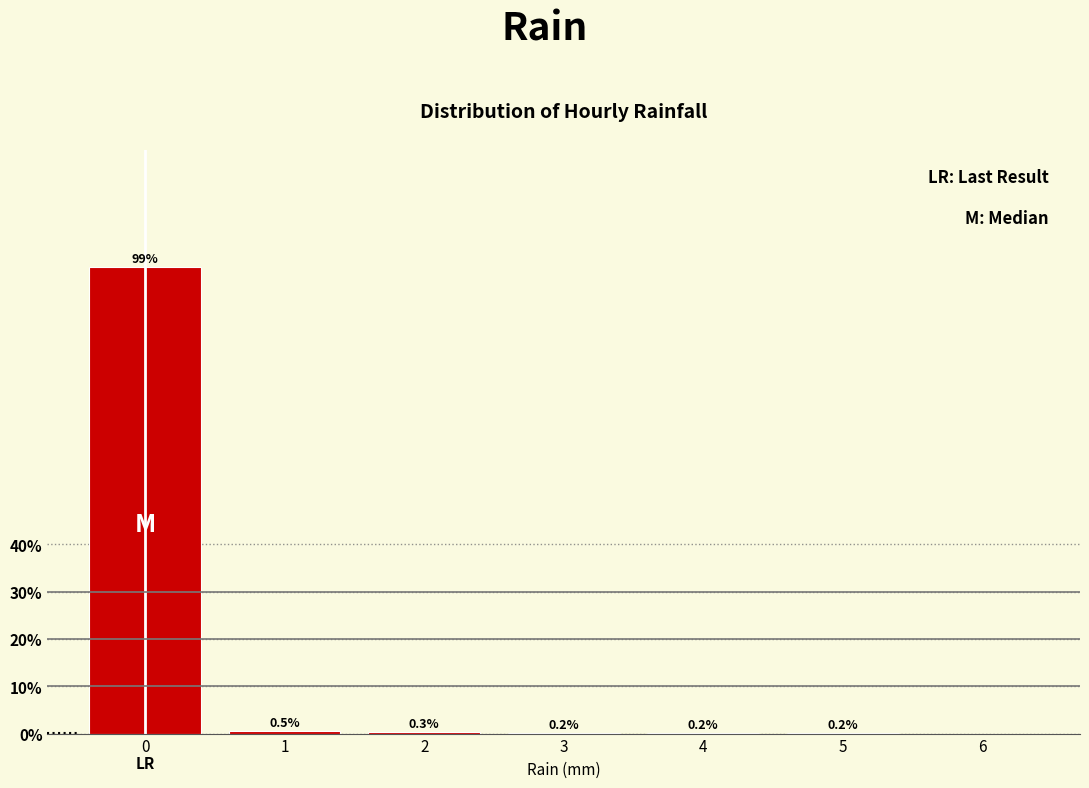

Reading left to right, transcribe this chart: for each bar, give the range it covers on the x-axis and its height.

-0.5 to 0.5: 98.6
0.5 to 1.5: 0.5
1.5 to 2.5: 0.3
2.5 to 3.5: 0.2
3.5 to 4.5: 0.2
4.5 to 5.5: 0.2